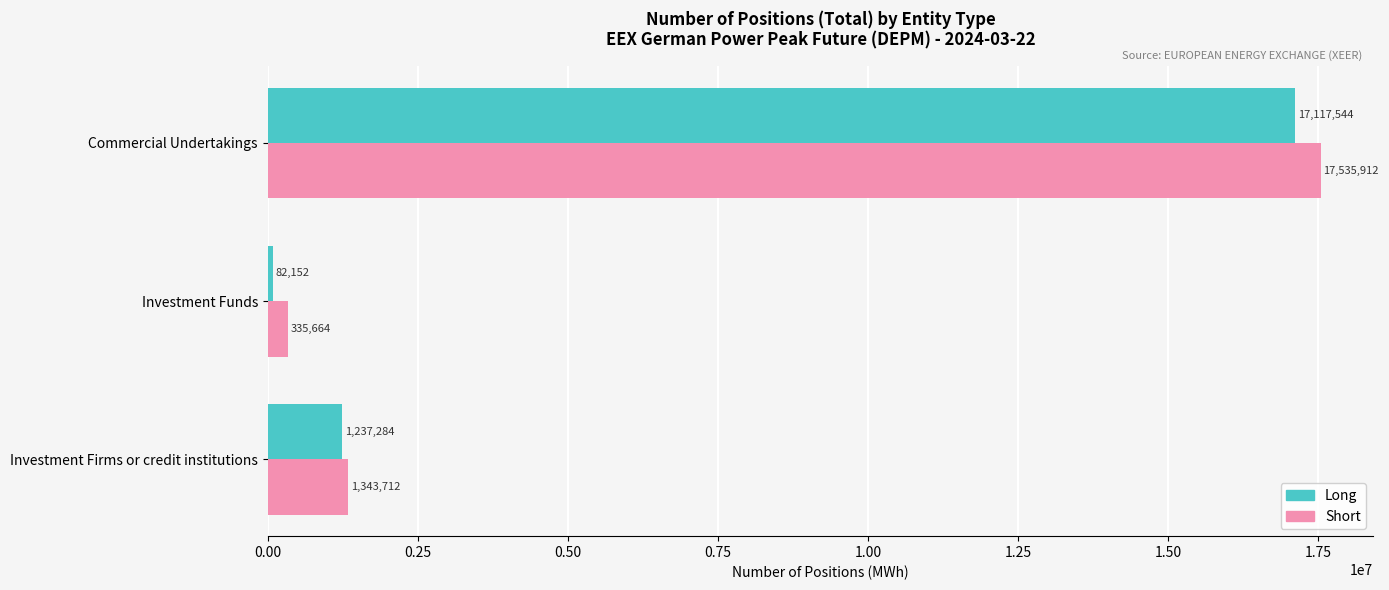

What is the lowest value of the Long series?

82152